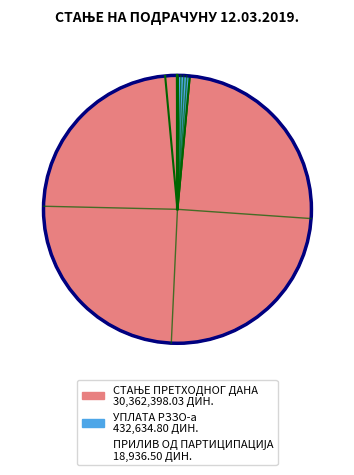

Is there any slice that represents more than half of the pie?

Yes